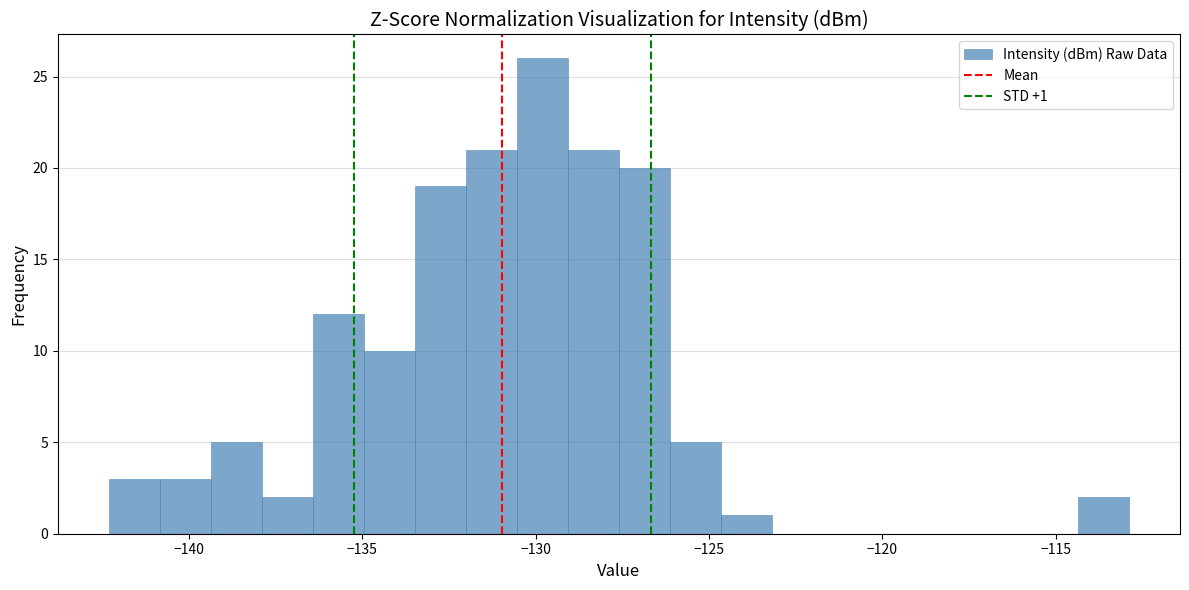

Read against the x-axis, roughly where is the centre of the tallest bar?

-130.0